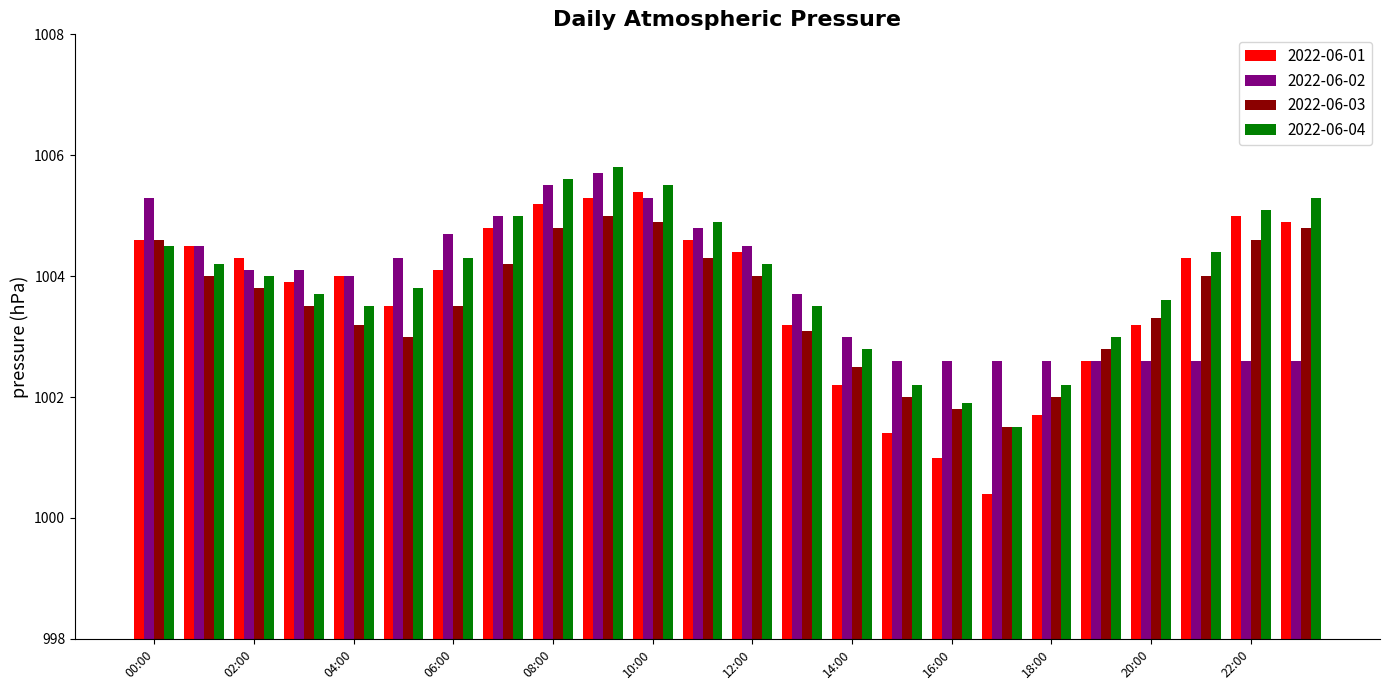

At which label does 2022-06-01 reach its peak?

10:00